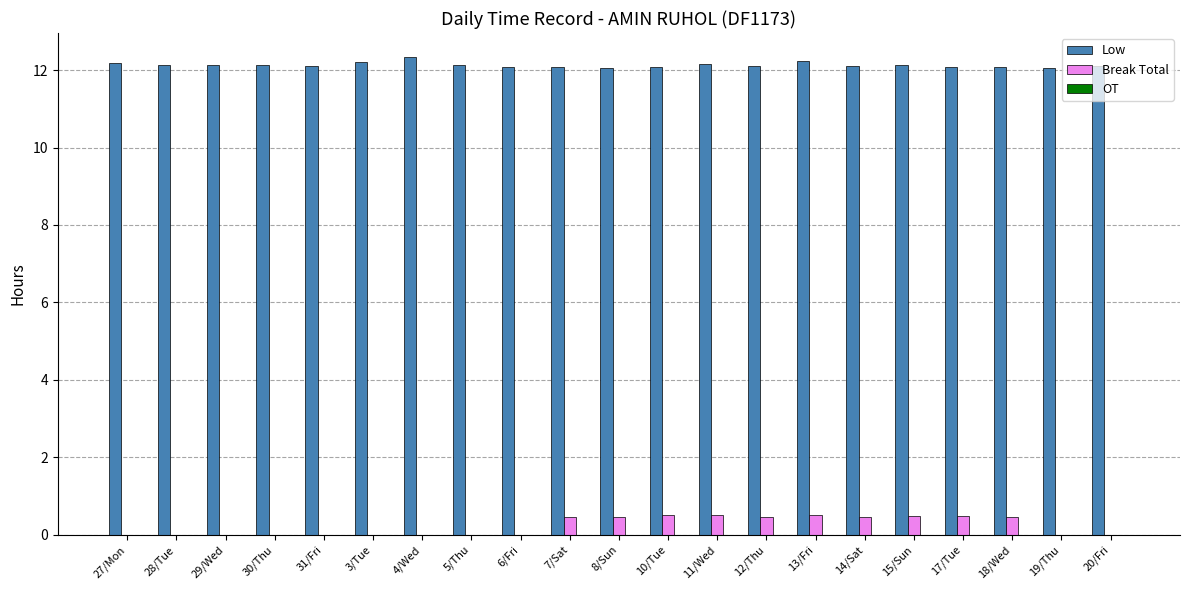

Is the value of Low at 6/Fri greater than the value of Break Total at 30/Thu?

Yes